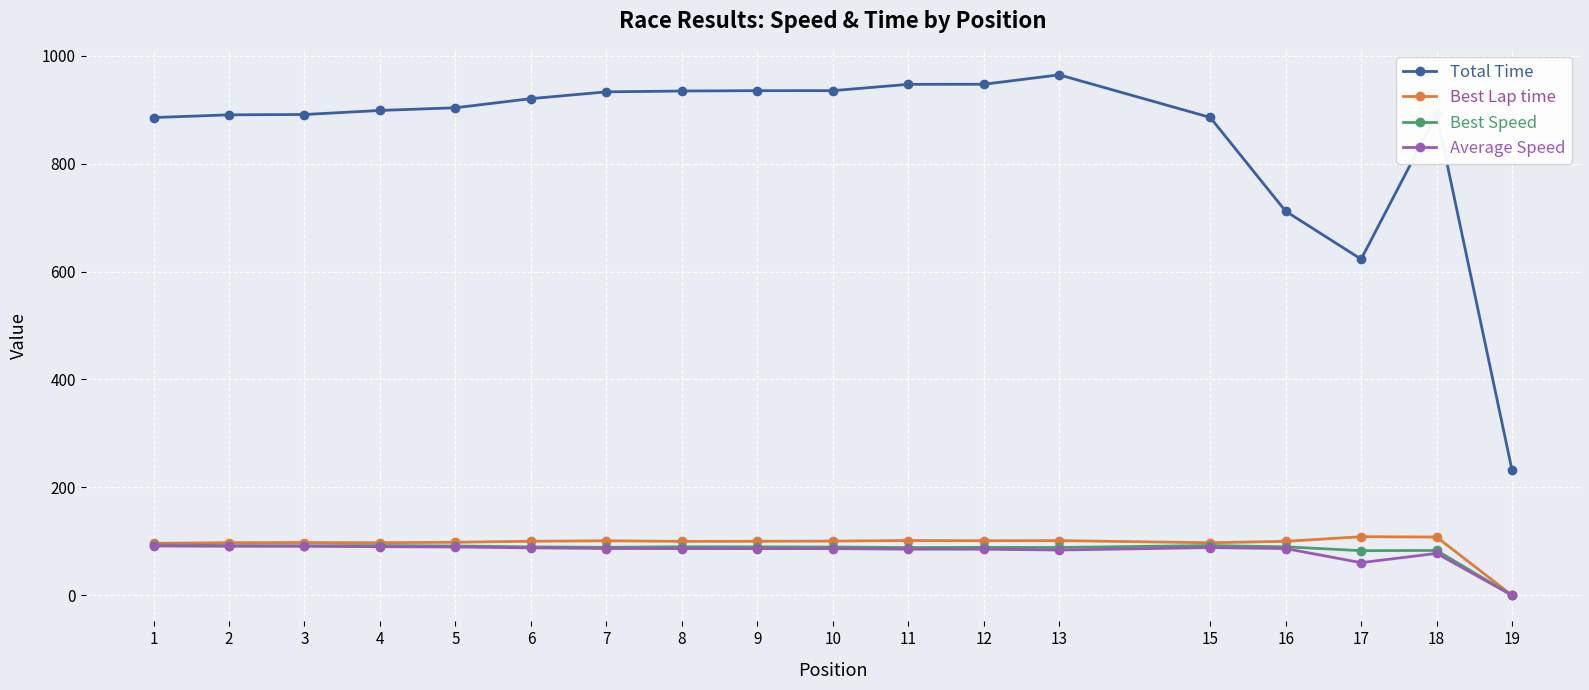

True or false: Total Time and Best Speed cross at least once.

False